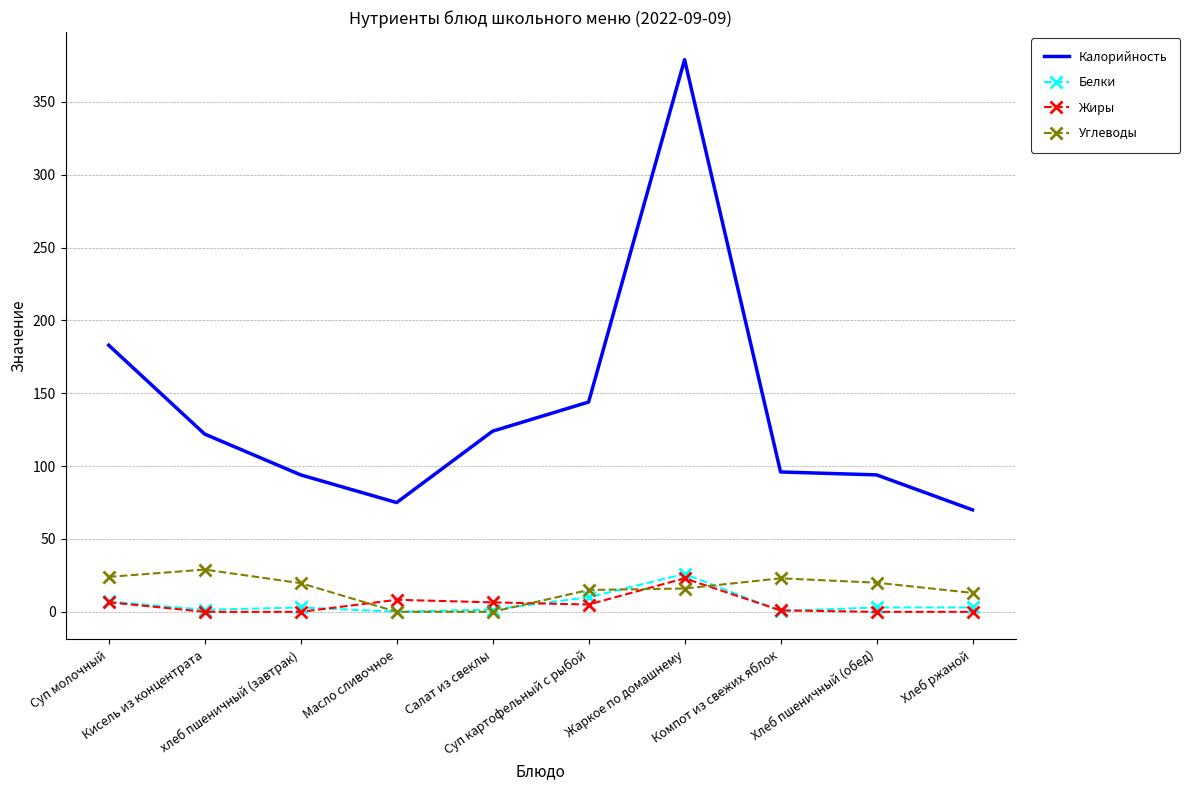

Where does the Калорийность series first go above 122?

Суп молочный